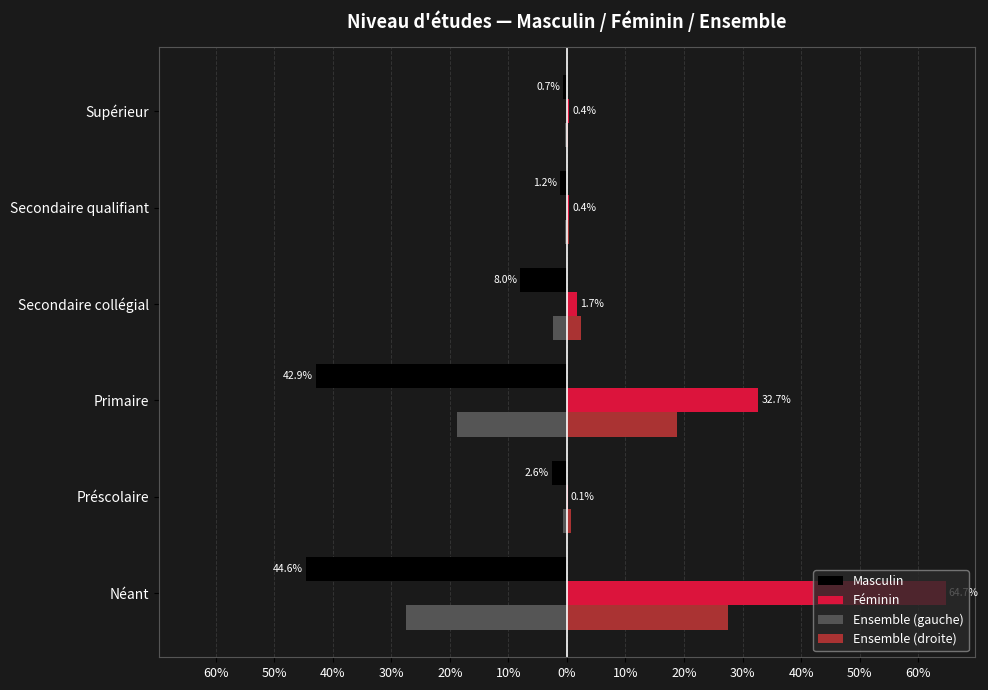

What are all the series names shown in the legend?

Masculin, Féminin, Ensemble (gauche), Ensemble (droite)